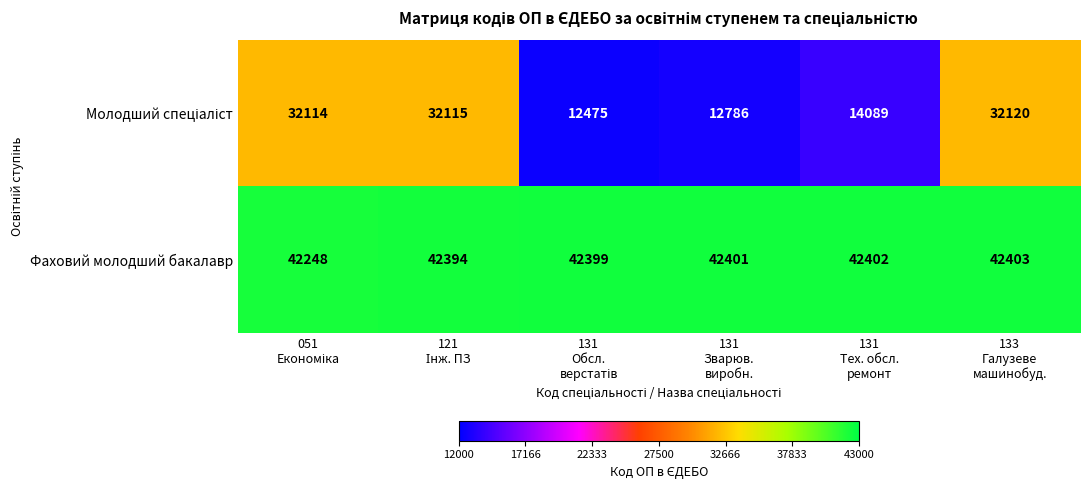

What is the maximum value for Фаховий молодший бакалавр?

42403